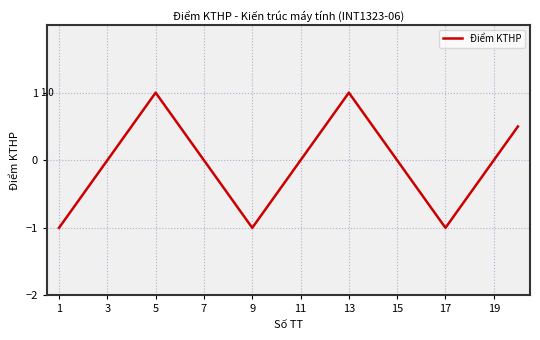

What is the difference between the maximum and minimum values?

2.0